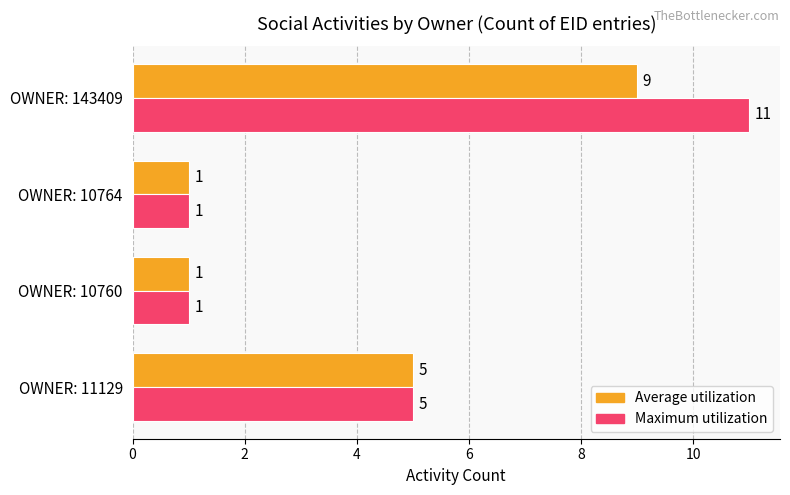

What is the maximum value shown in the chart?

11